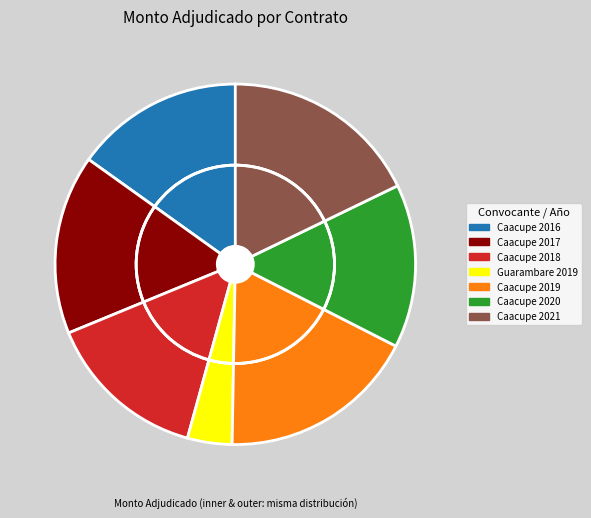

What is the change in value from Caacupe 2016 to Caacupe 2019?

+24646800